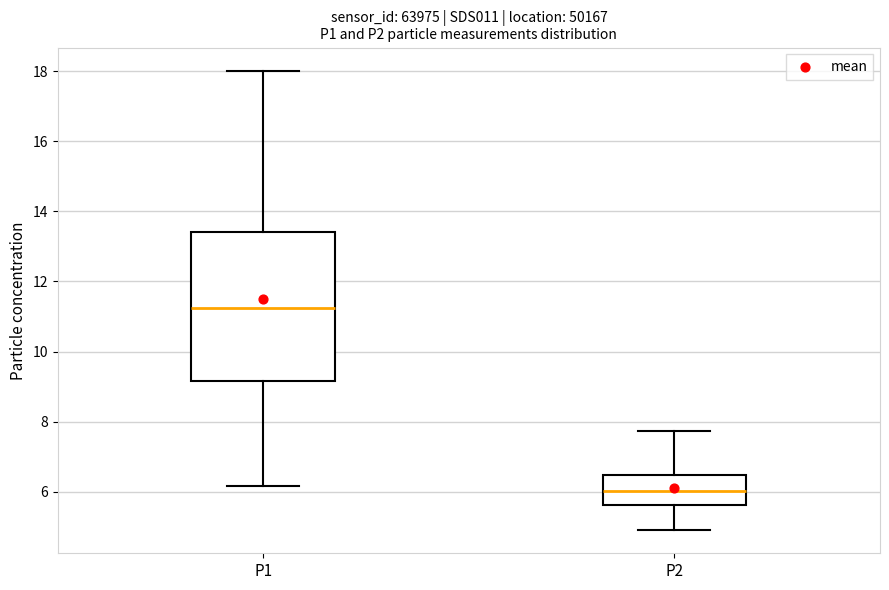

Which box is the tallest, from its lower edge to its upper edge?

P1